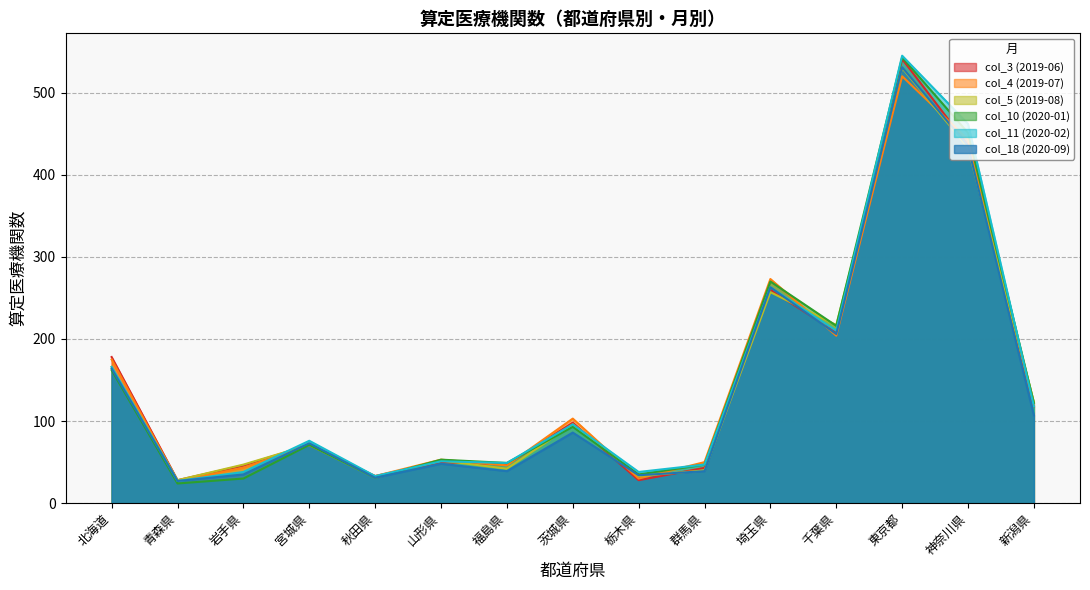

At 埼玉県, list the series in order from largest to smallest.

col_4 (2019-07), col_10 (2020-01), col_11 (2020-02), col_18 (2020-09), col_3 (2019-06), col_5 (2019-08)